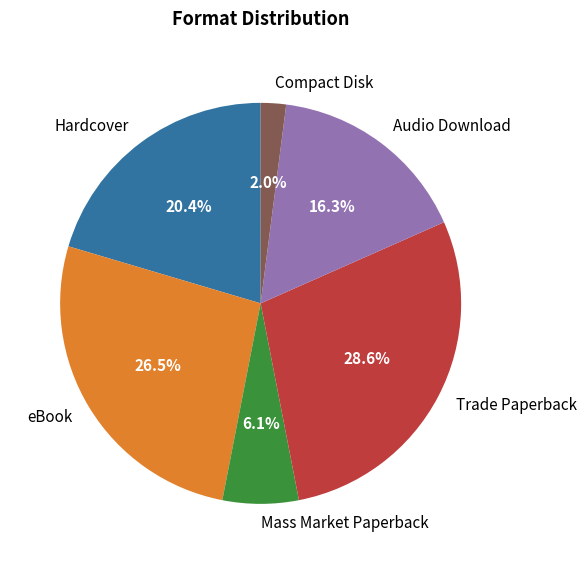

How many segments does this pie chart have?

6